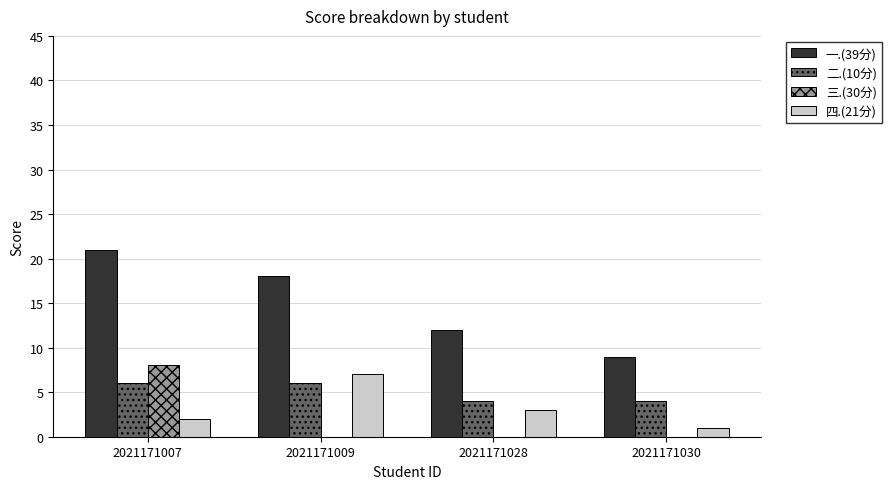

Is the value of 三.(30分) at 2021171009 greater than the value of 一.(39分) at 2021171030?

No